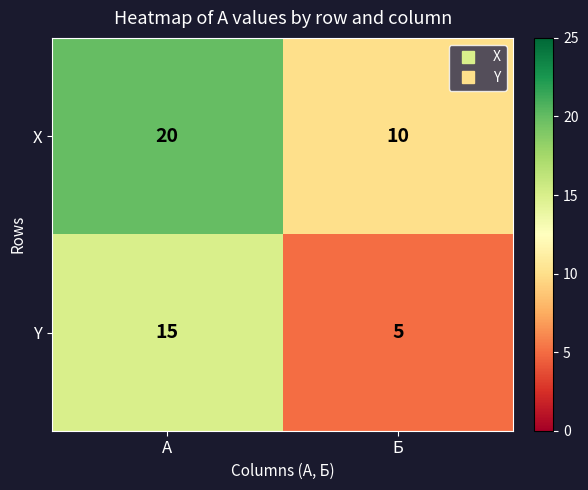

What is the total value across all series at Б?

15